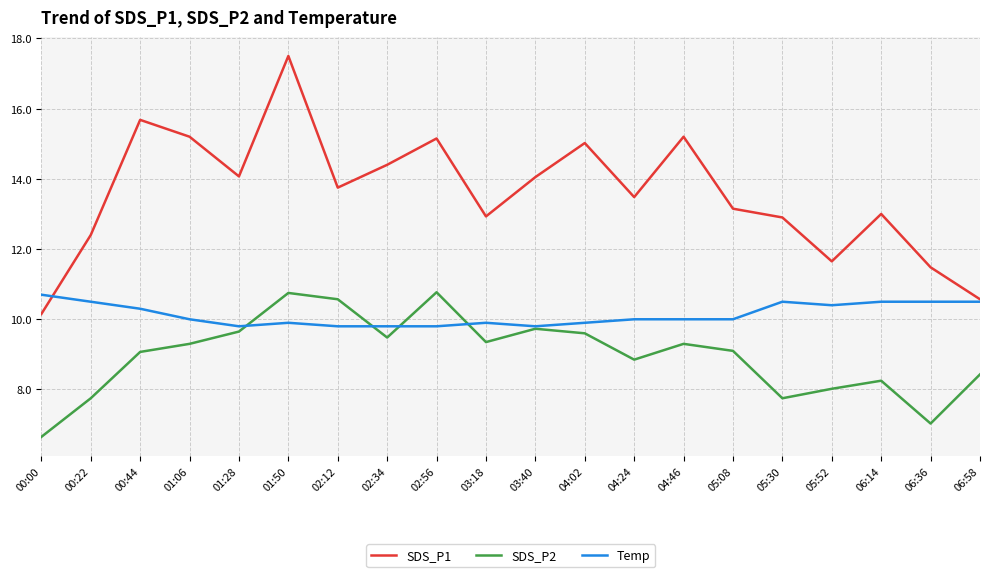

What is the highest value of the Temp series?

10.7